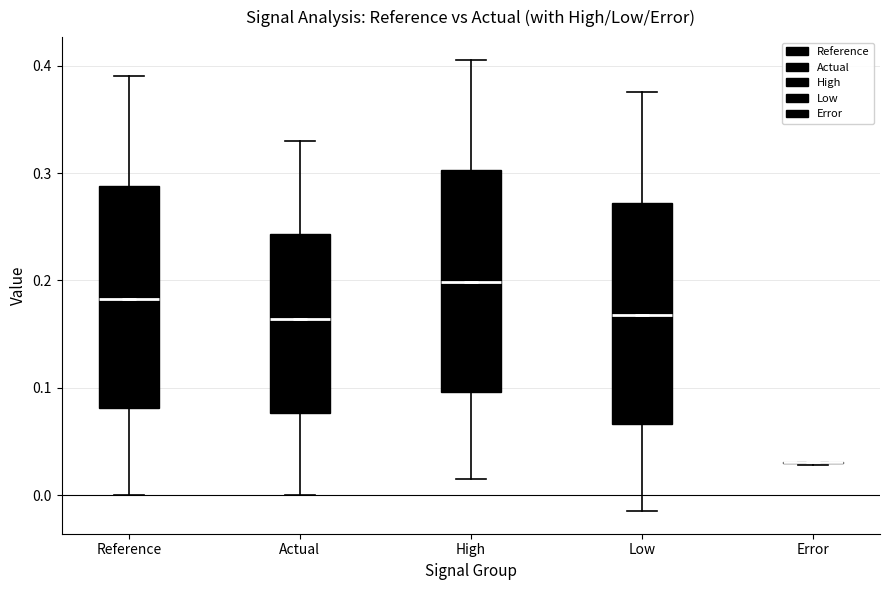

Where does the lower whisker of the box for High end on the y-axis? The values are not printed on the chart, so give them approximately, as read against the axis.

0.01